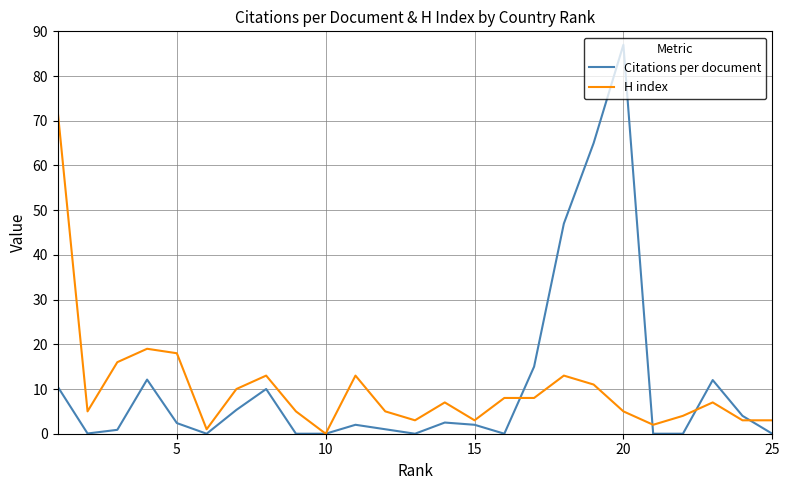

What is the difference between the maximum and minimum values in the H index series?

72.0